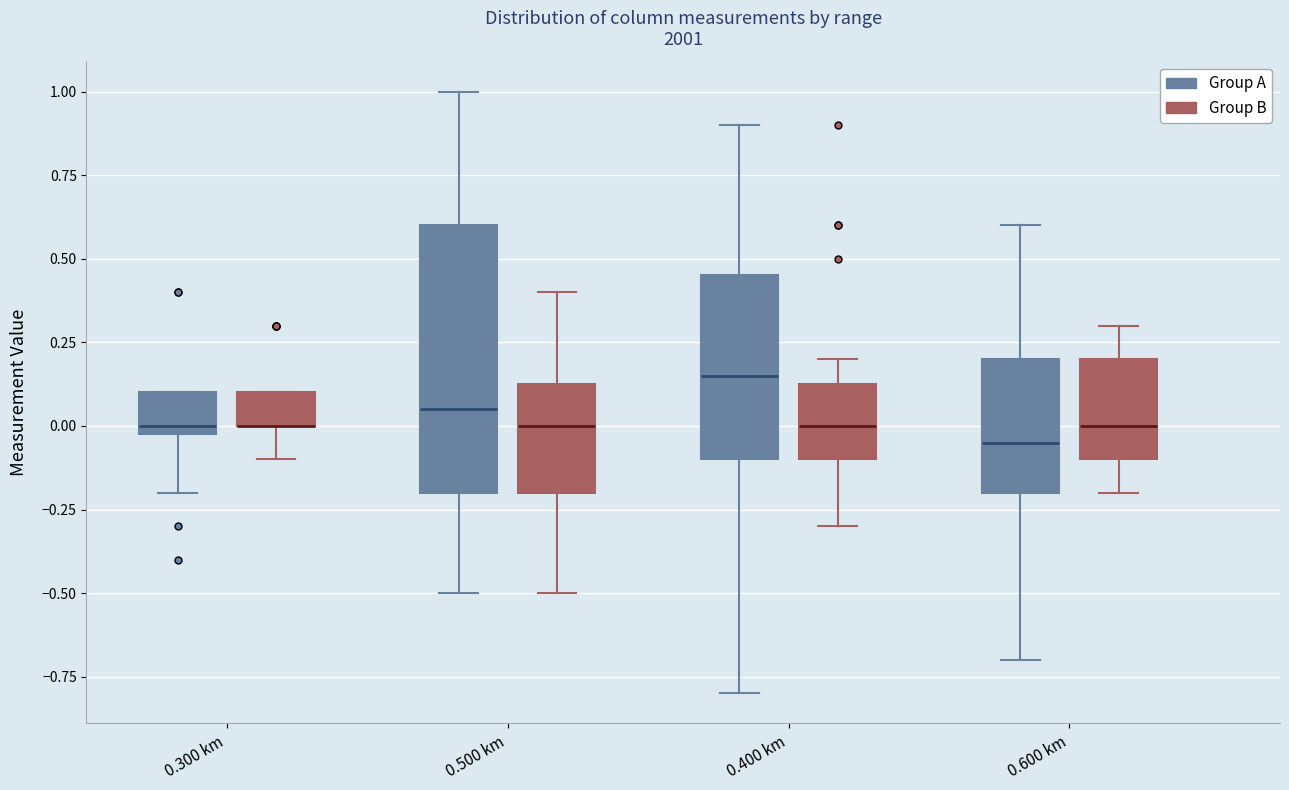

Reading left to right, transcribe this box plot: for each box, give where its median line is, the range the box spans, and where its two whiskers end, as read against the y-axis. The values are not printed on the chart, so give them approximately, as read against the axis.

0.300 km (Group A): median 0.00 (just above the box's lower edge), box 0.00 to 0.10, whiskers -0.20 to 0.10
0.300 km (Group B): median 0.00 (drawn on the box's lower edge), box 0.00 to 0.10, whiskers -0.10 to 0.10
0.500 km (Group A): median 0.05, box -0.20 to 0.60, whiskers -0.50 to 1.00
0.500 km (Group B): median 0.00, box -0.20 to 0.15, whiskers -0.50 to 0.40
0.400 km (Group A): median 0.15, box -0.10 to 0.45, whiskers -0.80 to 0.90
0.400 km (Group B): median 0.00, box -0.10 to 0.15, whiskers -0.30 to 0.20
0.600 km (Group A): median -0.05, box -0.20 to 0.20, whiskers -0.70 to 0.60
0.600 km (Group B): median 0.00, box -0.10 to 0.20, whiskers -0.20 to 0.30